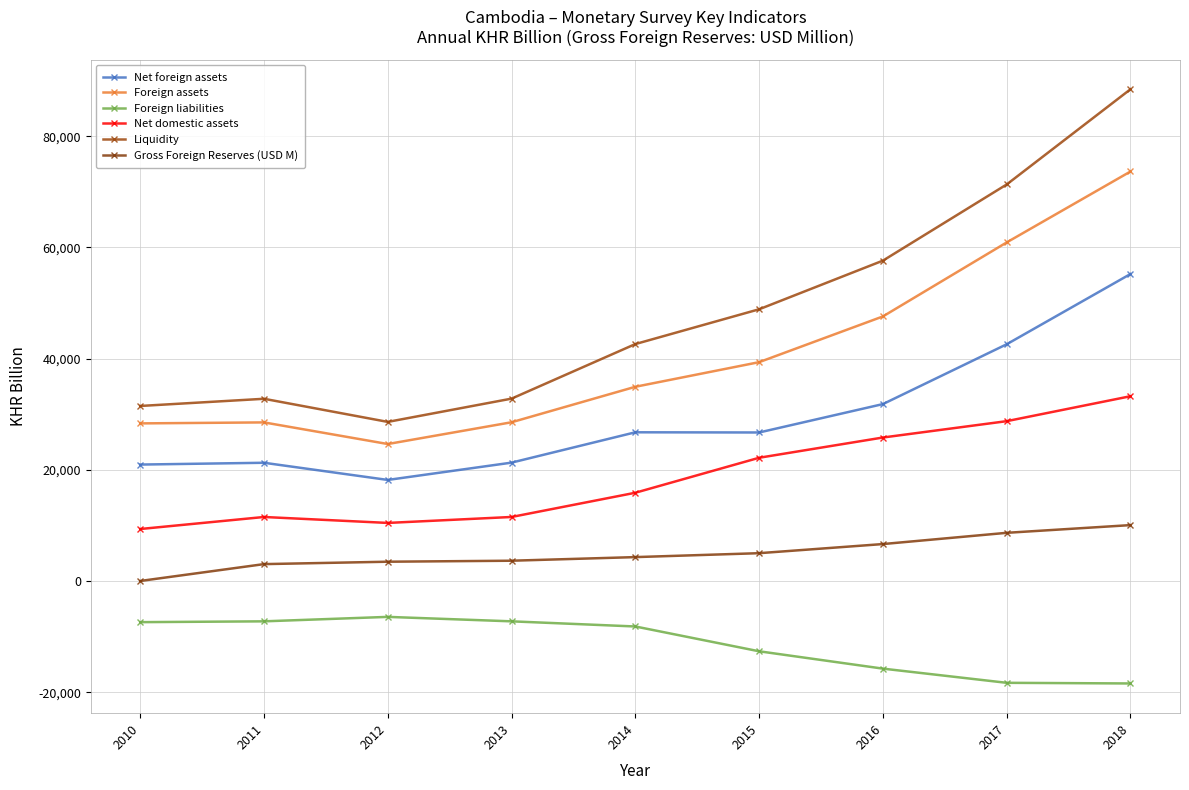

Between 2014 and 2018, which series saw the biggest shift?

Liquidity